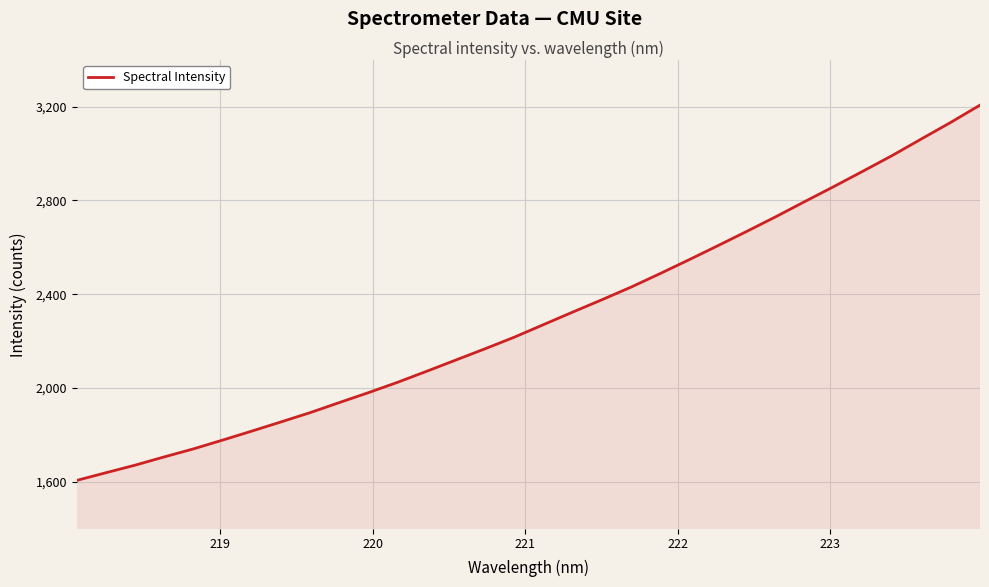

Does the chart display data point markers on the line(s)?

No